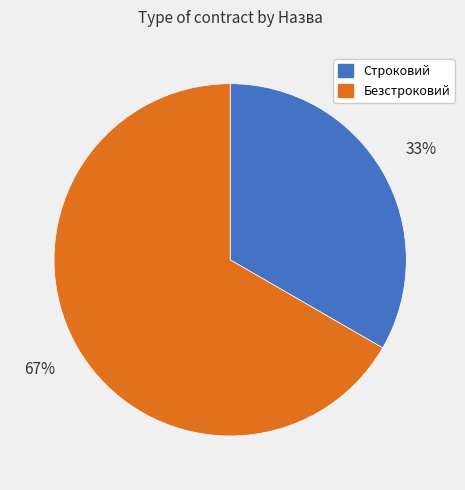

Which slice represents more than half of the pie?

Безстроковий